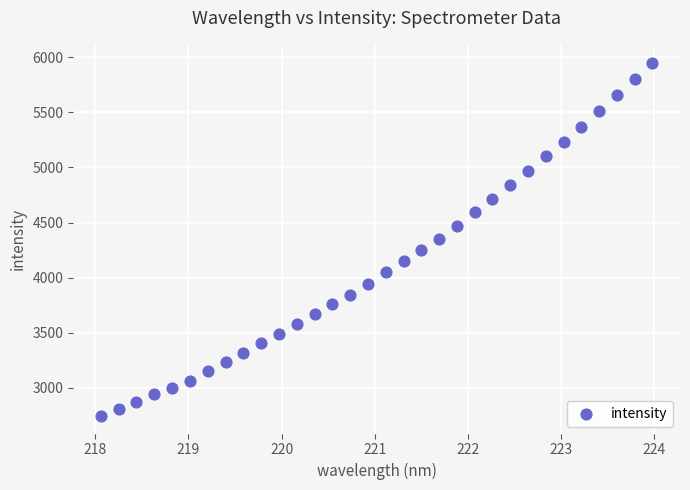

What is the range of X values (max minus min)?

5.9